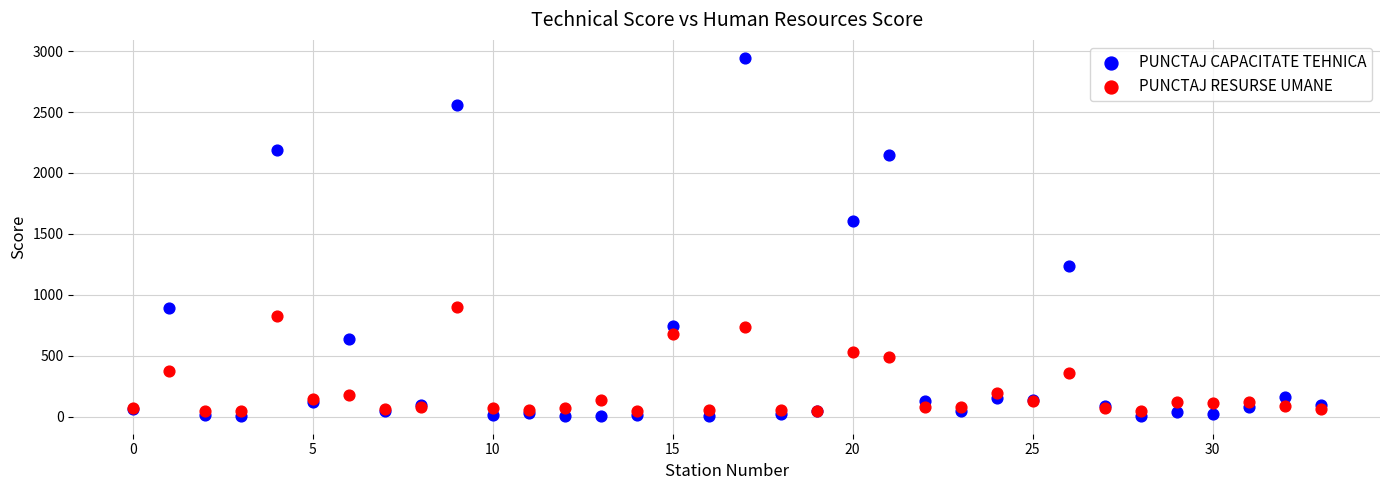

Which series has the largest Y range (max minus min)?

PUNCTAJ CAPACITATE TEHNICA